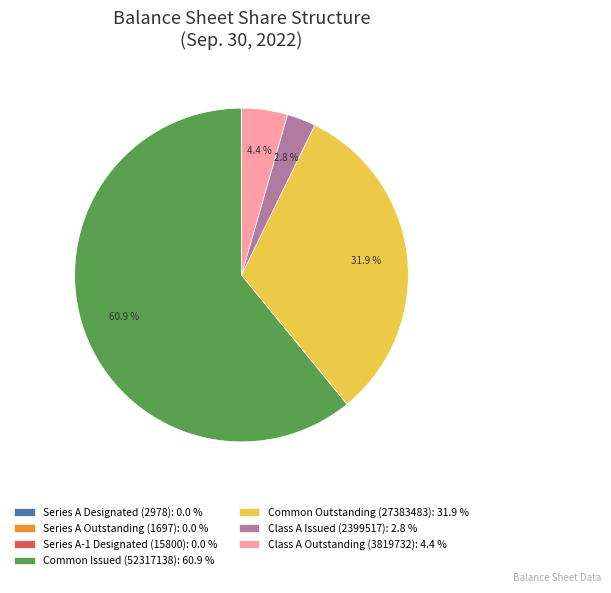

Which slice is the largest?

Common Issued (52317138): 60.9 %